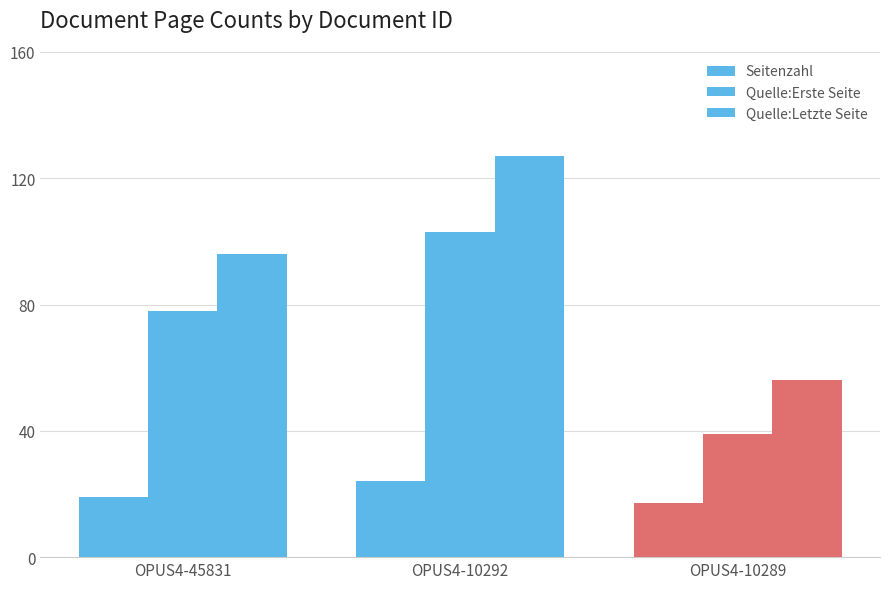

What is the total value across all series at OPUS4-10292?

254